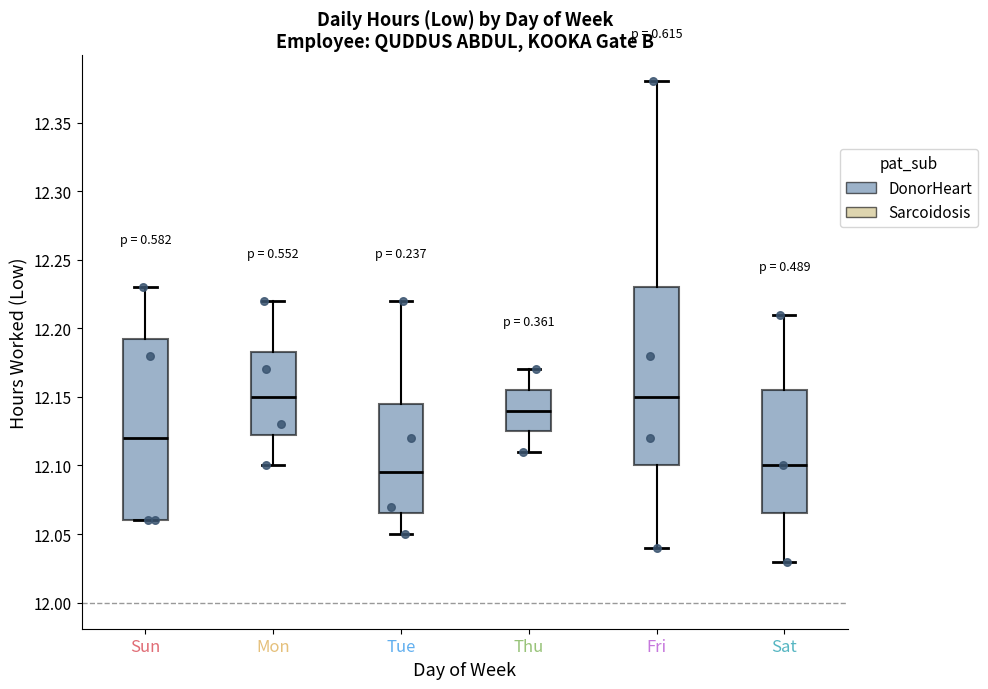

Which box has the lowest median line?

Tue